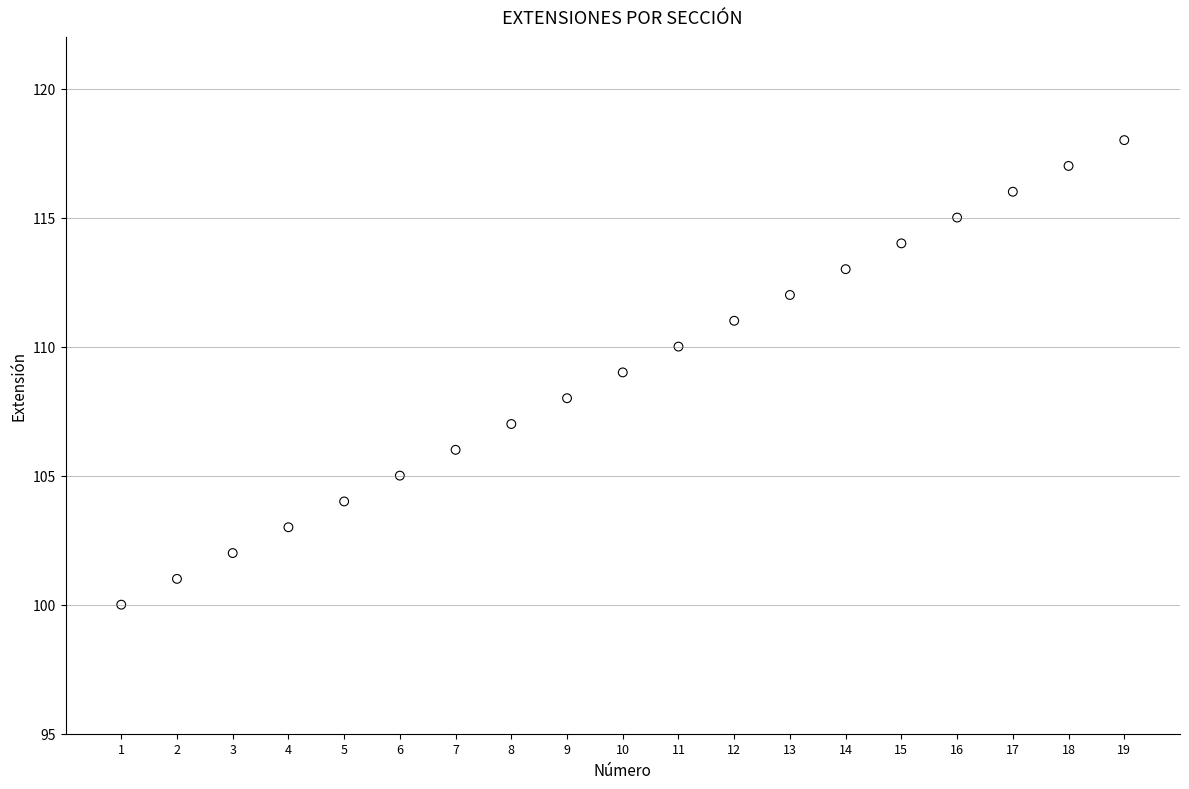

What is the range of Y values (max minus min)?

18